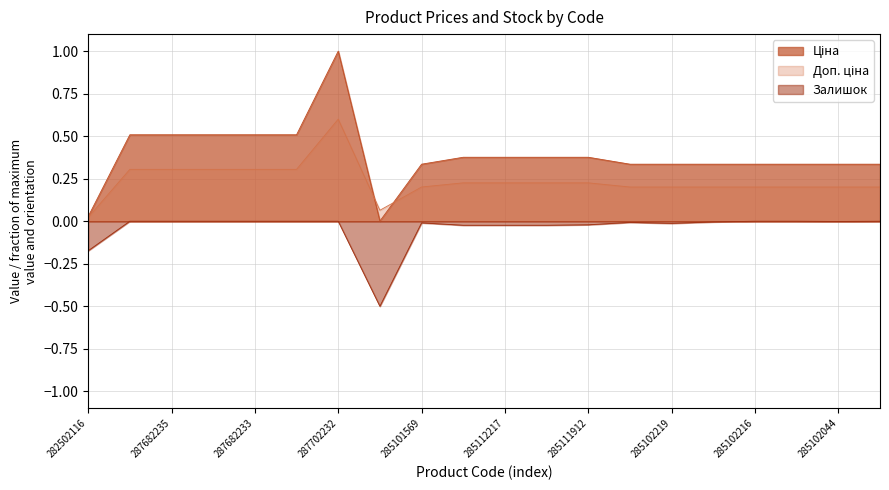

Reading left to right, what are all the values shown in this chart?

Ціна: 0.0	0.5	0.5	0.5	0.5	0.5	1.0	0.0	0.3	0.4	0.4	0.4	0.4	0.3	0.3	0.3	0.3	0.3	0.3	0.3
Доп. ціна: 0.0	0.3	0.3	0.3	0.3	0.3	0.6	0.1	0.2	0.2	0.2	0.2	0.2	0.2	0.2	0.2	0.2	0.2	0.2	0.2
Залишок: -0.2	-0.0	-0.0	-0.0	-0.0	-0.0	-0.0	-0.5	-0.0	-0.0	-0.0	-0.0	-0.0	-0.0	-0.0	-0.0	-0.0	-0.0	-0.0	-0.0